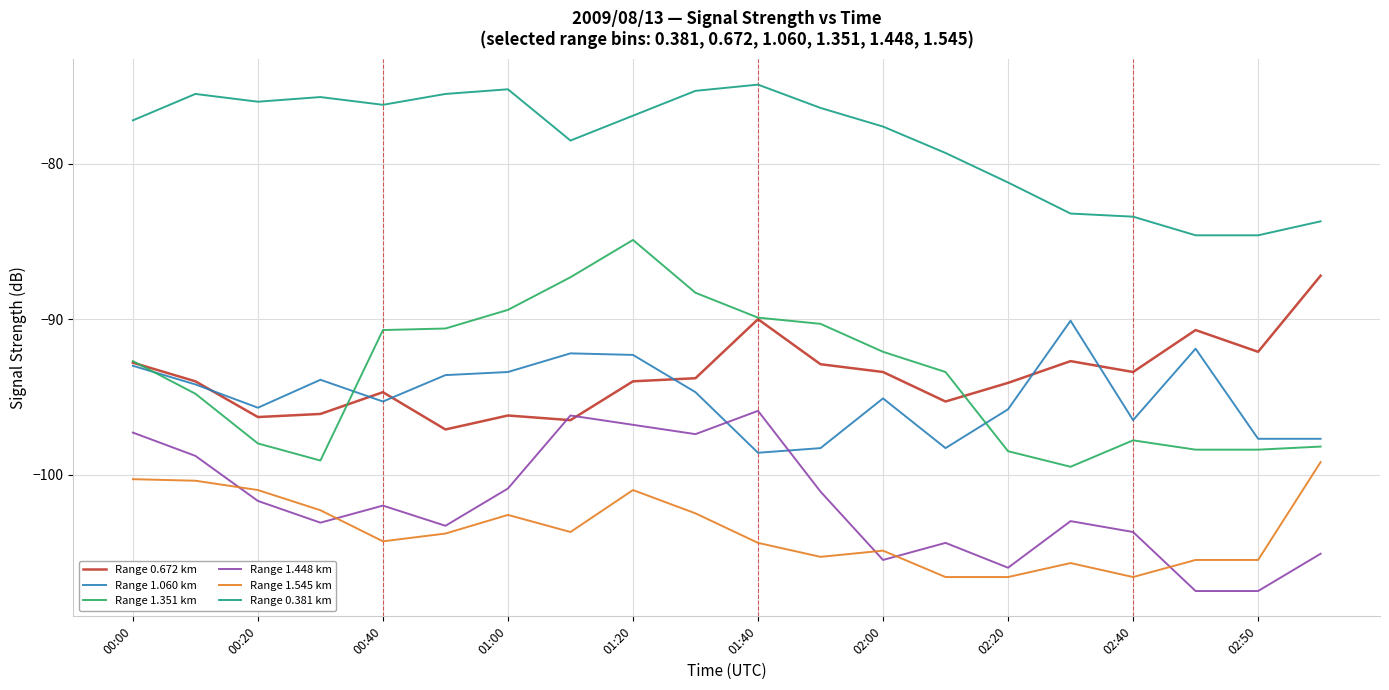

Rank the series by their maximum value, from lowest to highest.

Range 1.545 km, Range 1.448 km, Range 1.060 km, Range 0.672 km, Range 1.351 km, Range 0.381 km